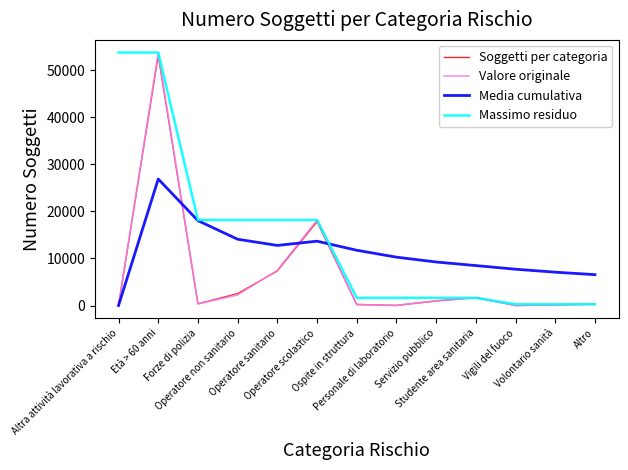

Between Operatore non sanitario and Studente area sanitaria, which series saw the biggest shift?

Massimo residuo